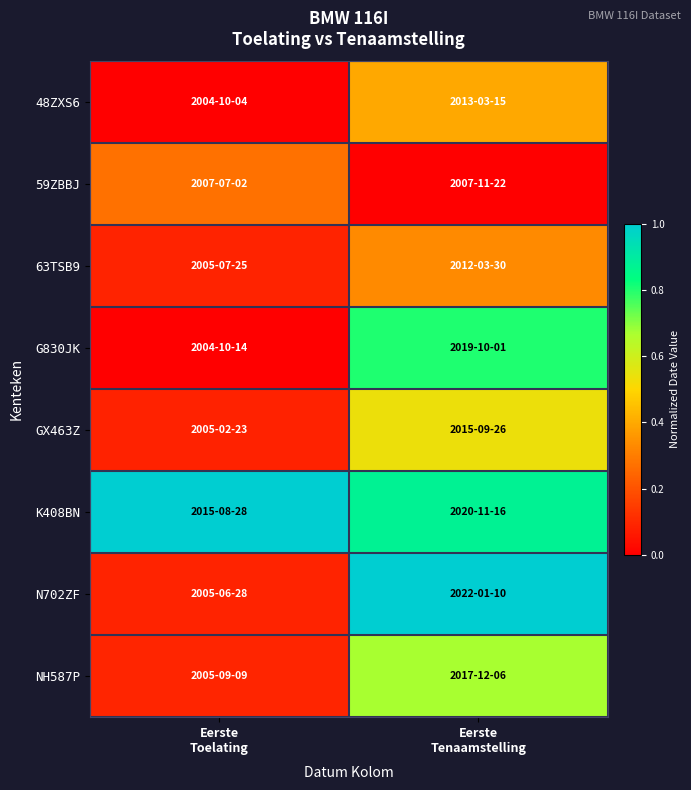

Reading left to right, list all the values displayed in this chart.

48ZXS6: Eerste
Toelating=0.0	Eerste
Tenaamstelling=0.4
59ZBBJ: Eerste
Toelating=0.3	Eerste
Tenaamstelling=0.0
63TSB9: Eerste
Toelating=0.1	Eerste
Tenaamstelling=0.3
G830JK: Eerste
Toelating=0.0	Eerste
Tenaamstelling=0.8
GX463Z: Eerste
Toelating=0.1	Eerste
Tenaamstelling=0.5
K408BN: Eerste
Toelating=1.0	Eerste
Tenaamstelling=0.9
N702ZF: Eerste
Toelating=0.1	Eerste
Tenaamstelling=1.0
NH587P: Eerste
Toelating=0.1	Eerste
Tenaamstelling=0.7